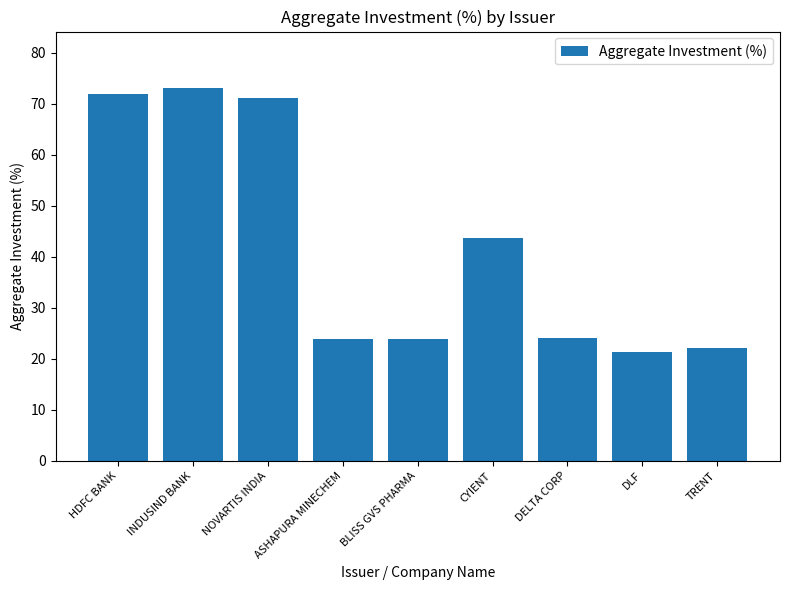

What is the maximum value shown in the chart?

73.2